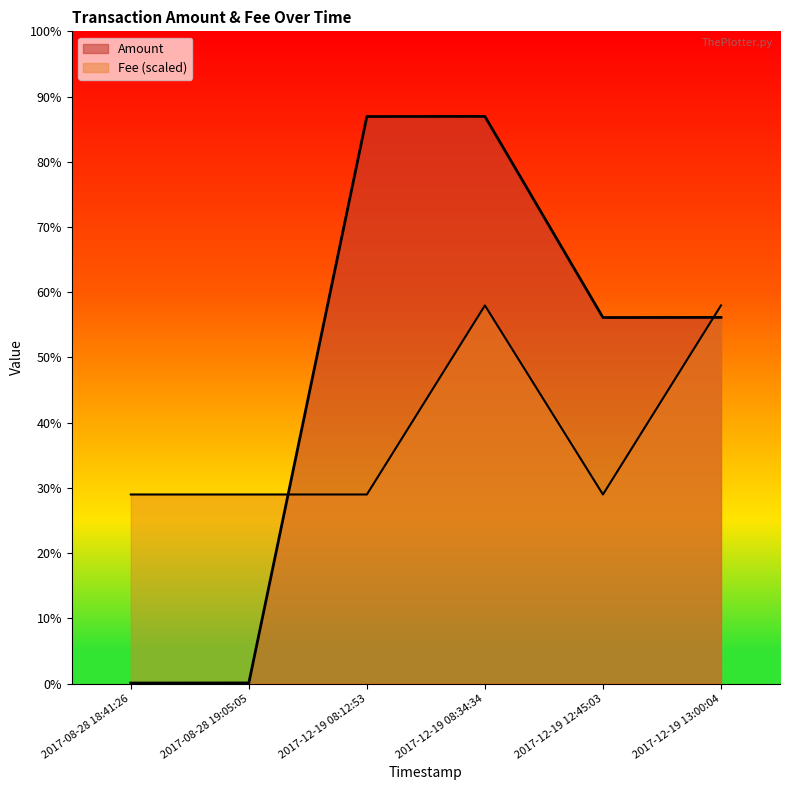

List the labels in order of value, smallest first.

2017-08-28 18:41:26, 2017-08-28 19:05:05, 2017-12-19 08:12:53, 2017-12-19 12:45:03, 2017-12-19 08:34:34, 2017-12-19 13:00:04